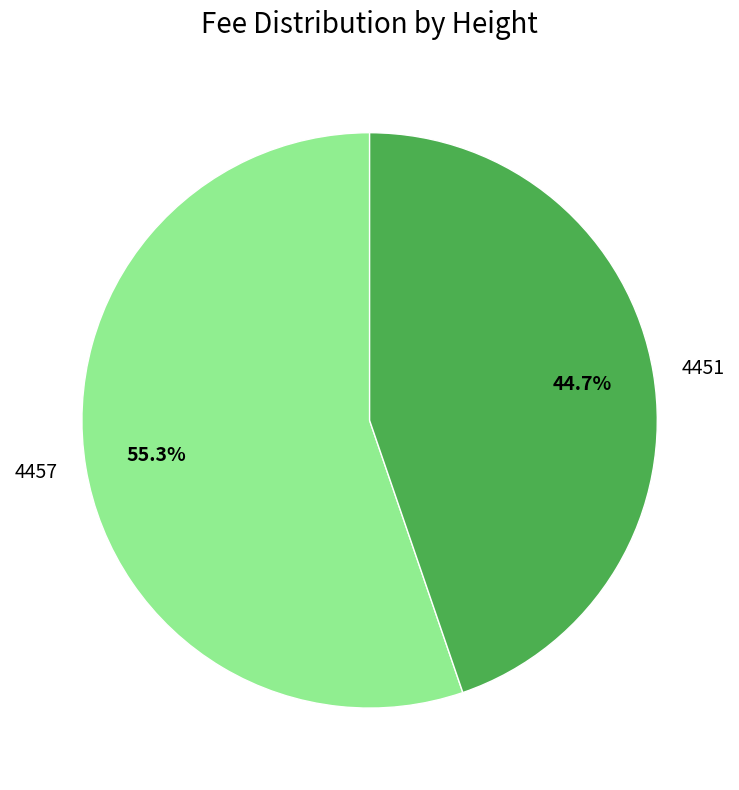

Which has a higher value, 4451 or 4457?

4457